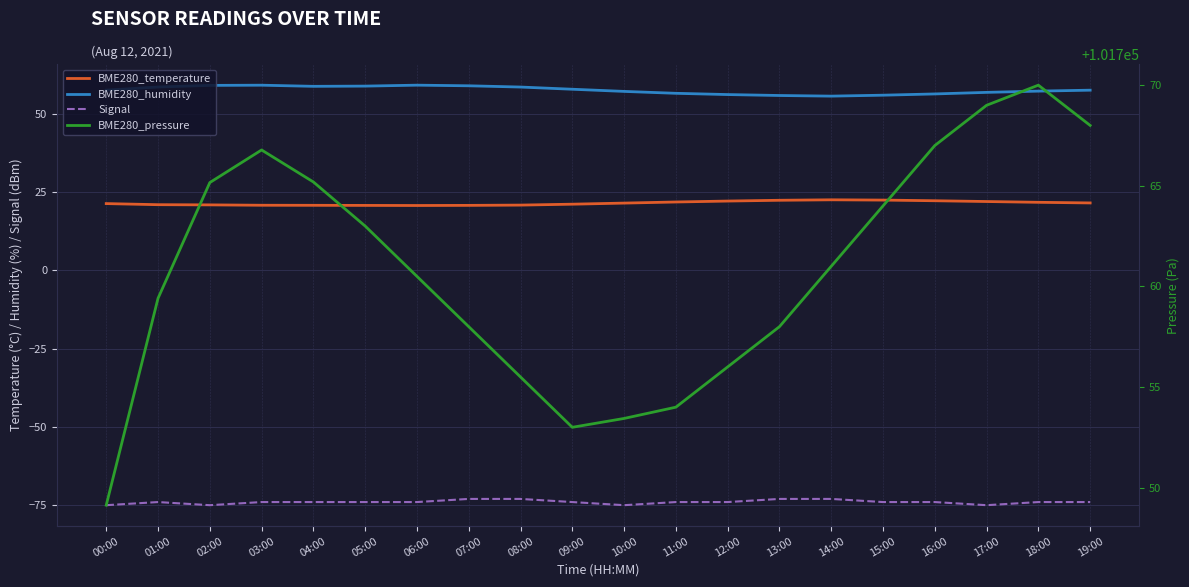

How many data points in BME280_temperature are less than 21?

8